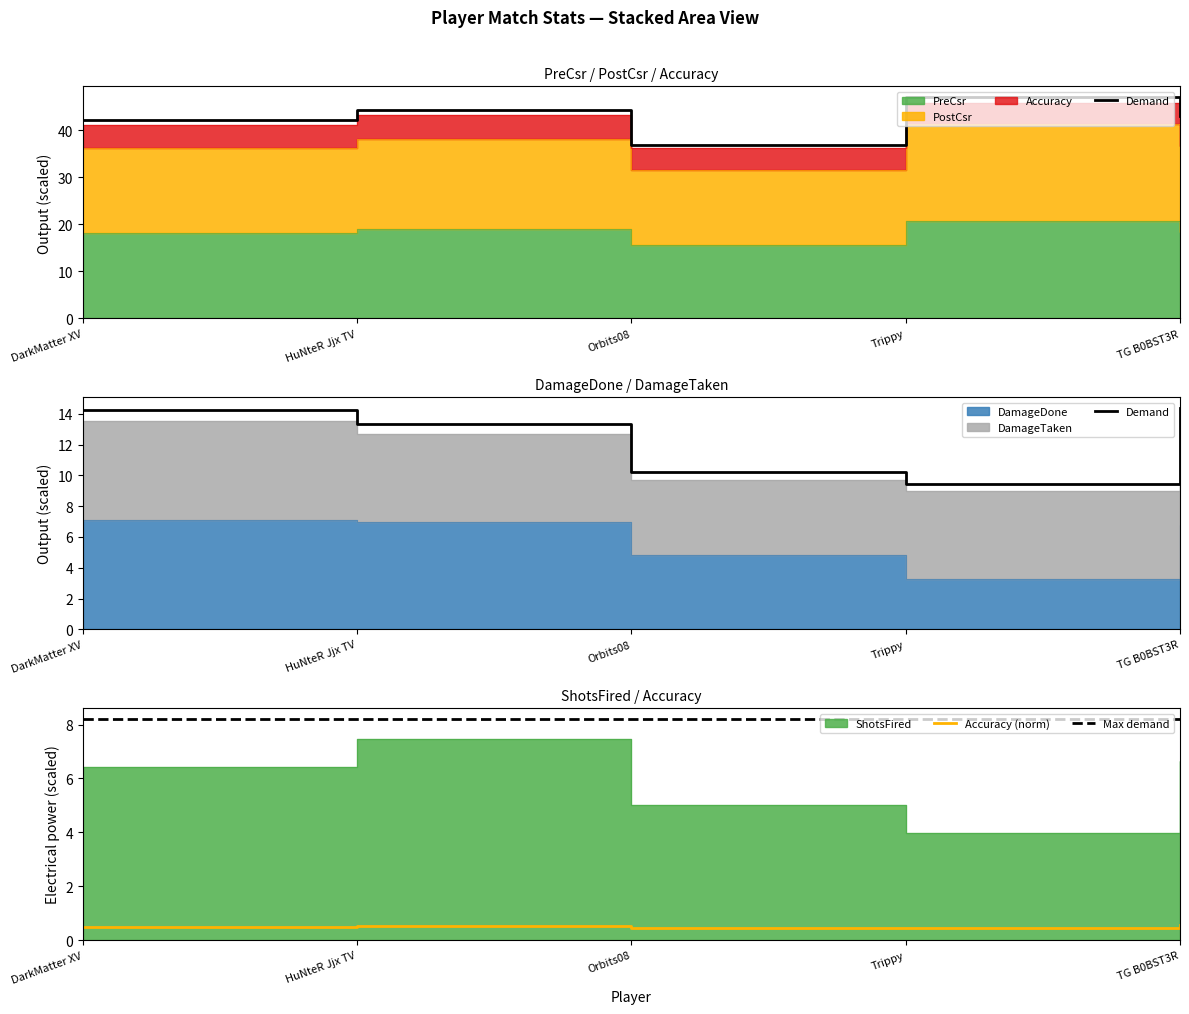

At which label is Max demand closest to 8?

DarkMatter XV